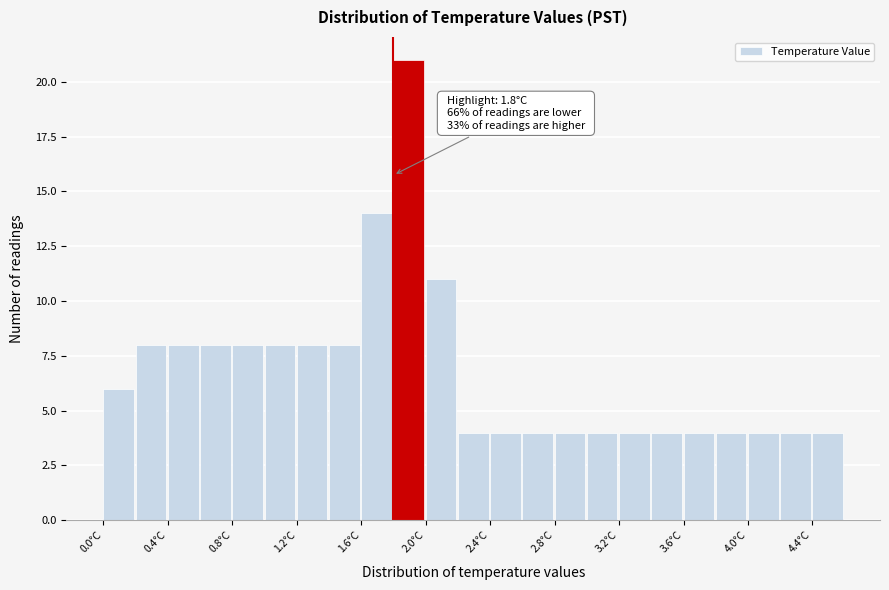

Over which range of the x-axis is the bar tallest?

1.8 to 2.0